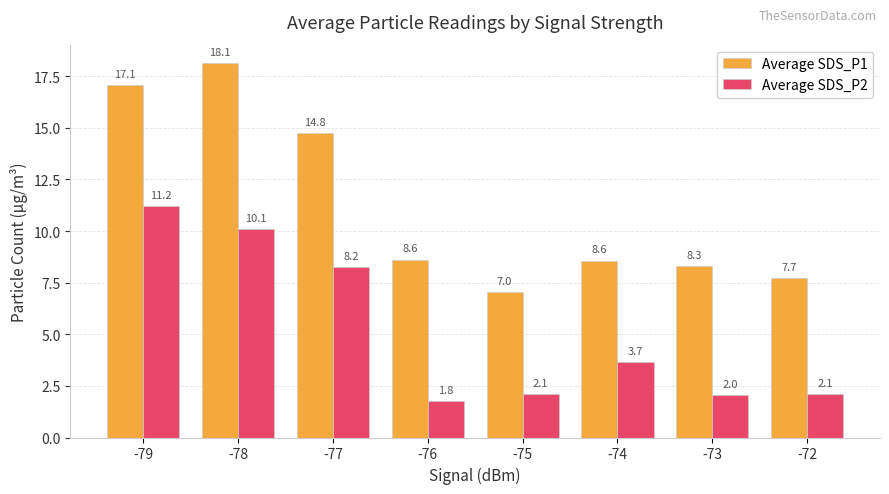

The value of Average SDS_P2 at -79 is 11.2. True or false?

True